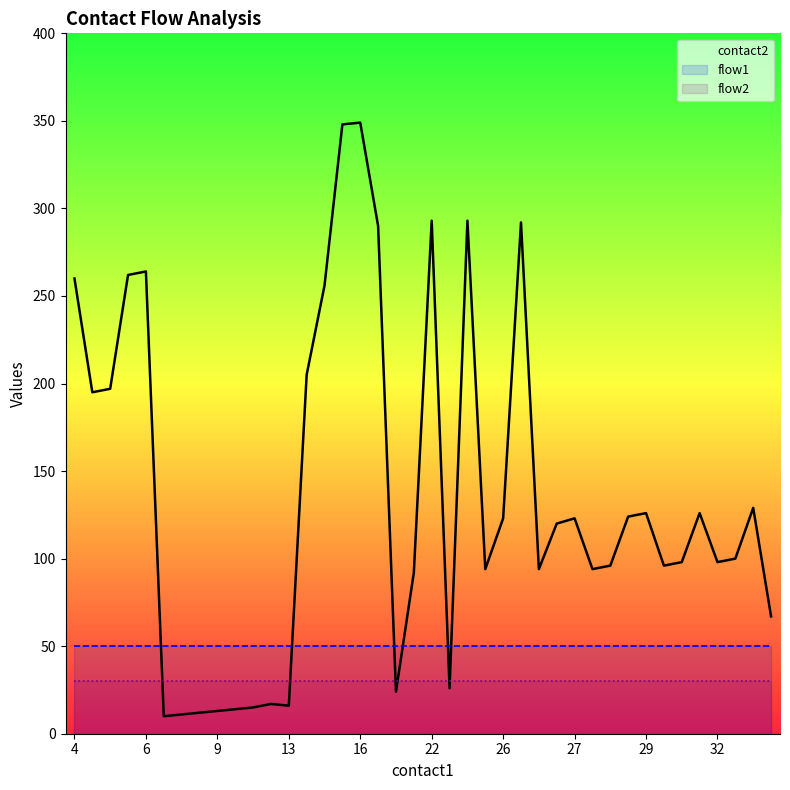

What is the difference between the contact2 values at 22 and 25?

282